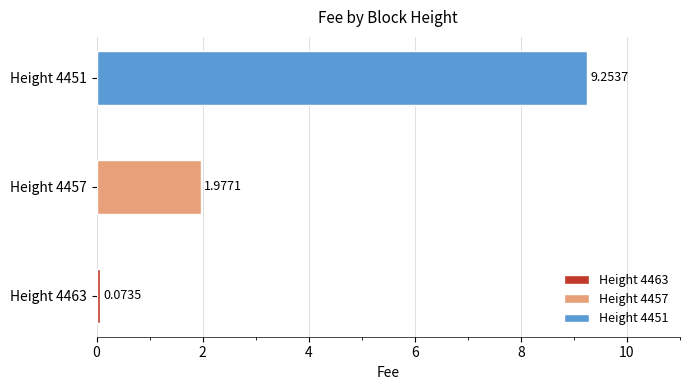

Reading left to right, what are all the values shown in this chart?

0.1	2.0	9.3